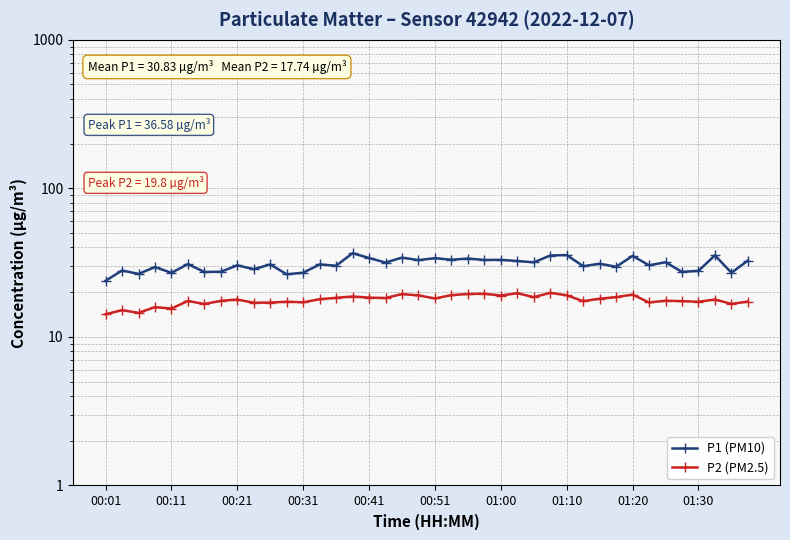

True or false: P1 (PM10) and P2 (PM2.5) intersect in this chart.

False